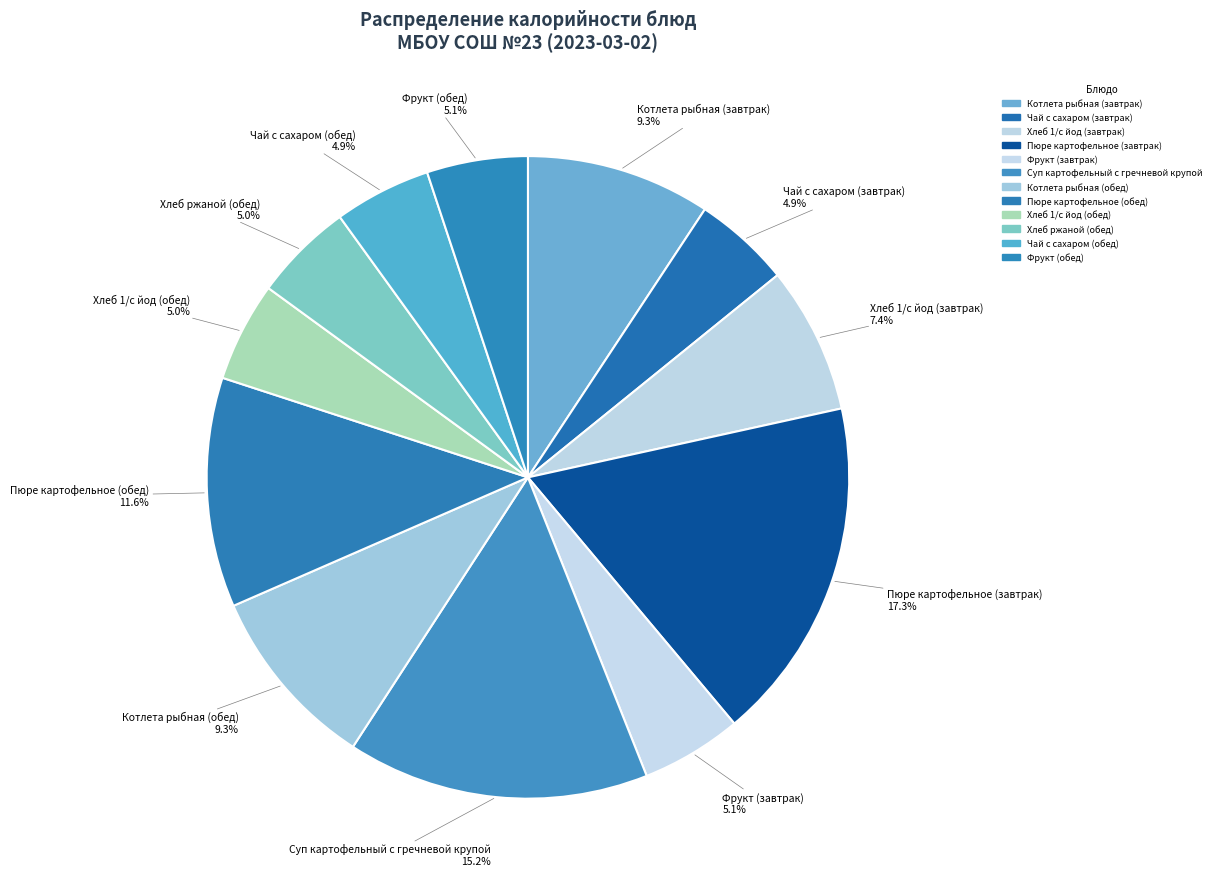

Is there a majority slice in this chart?

No